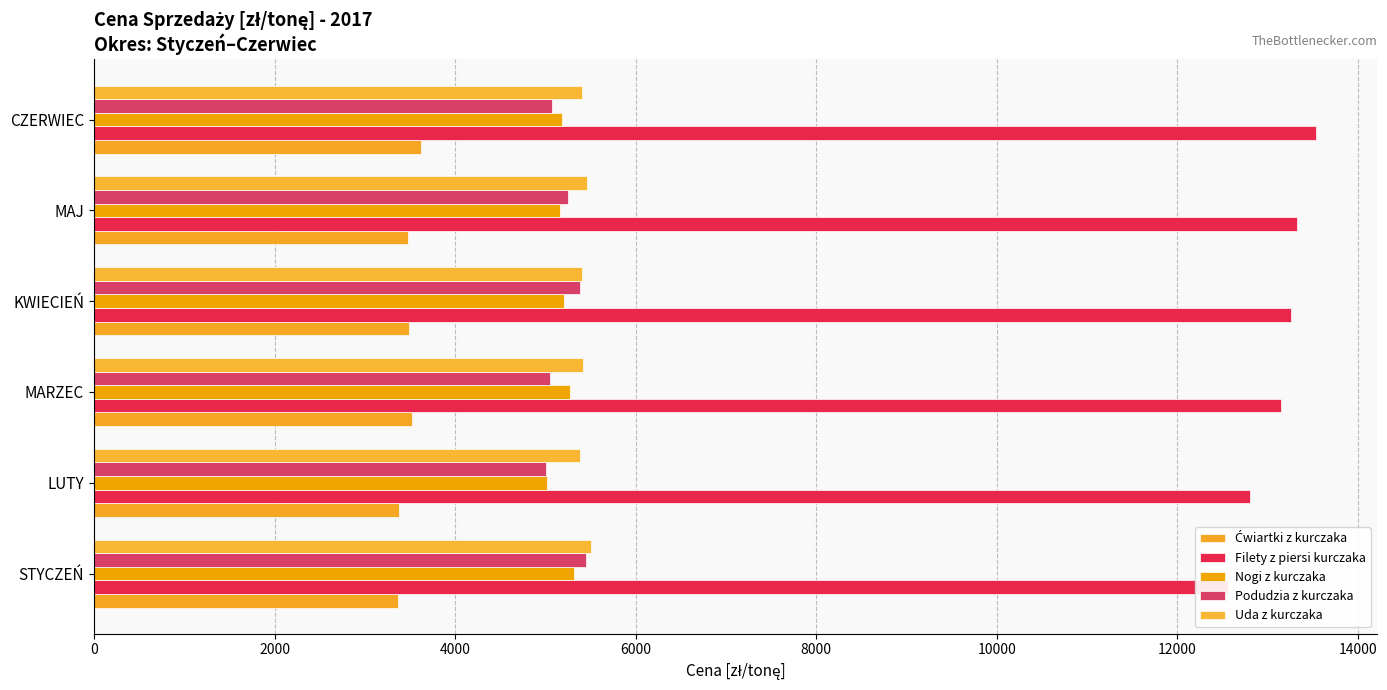

Which series has the widest spread of values?

Filety z piersi kurczaka